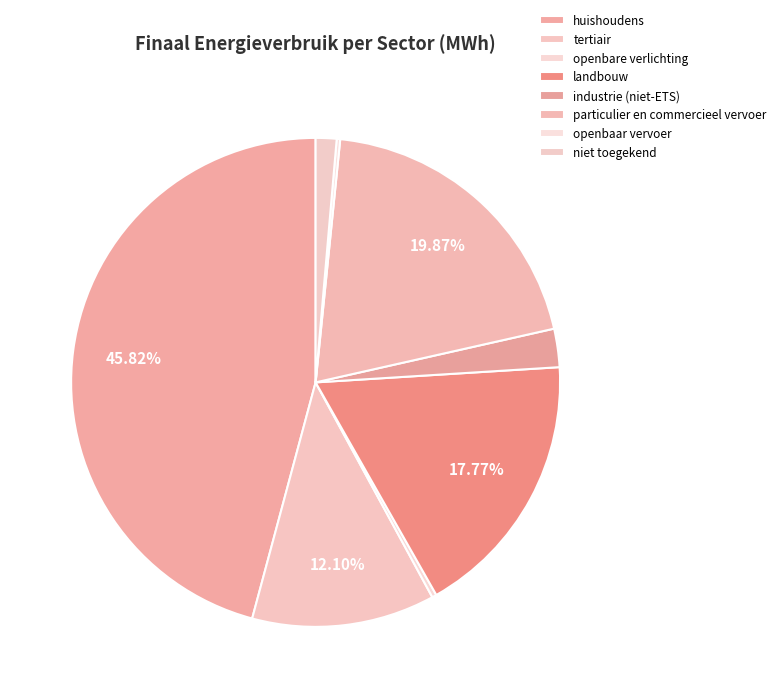

The tertiair slice represents 12% of the pie. True or false?

True